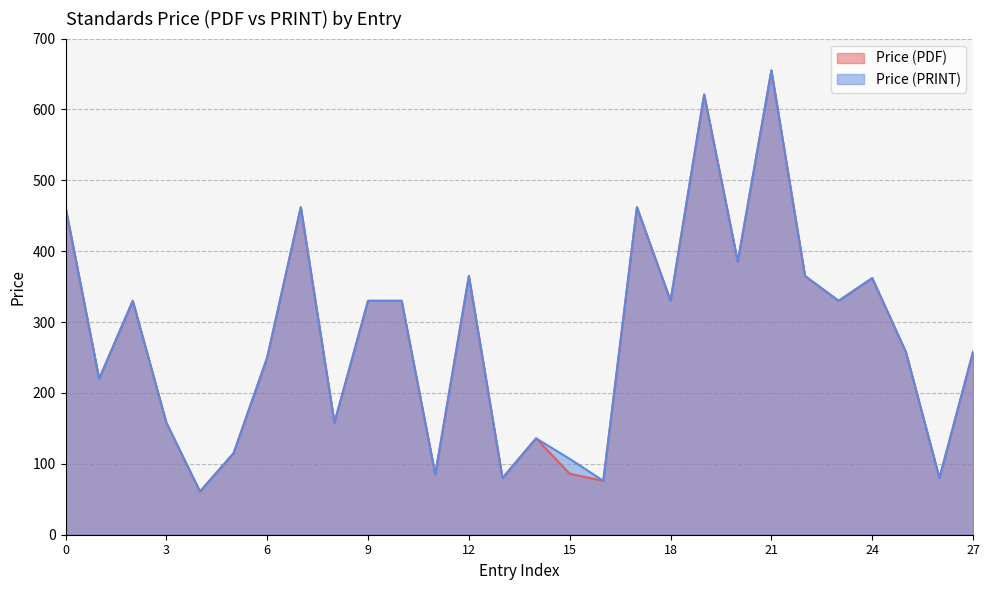

In Price (PRINT), how many points are higher than both neighbors (excluding endpoints)?

8